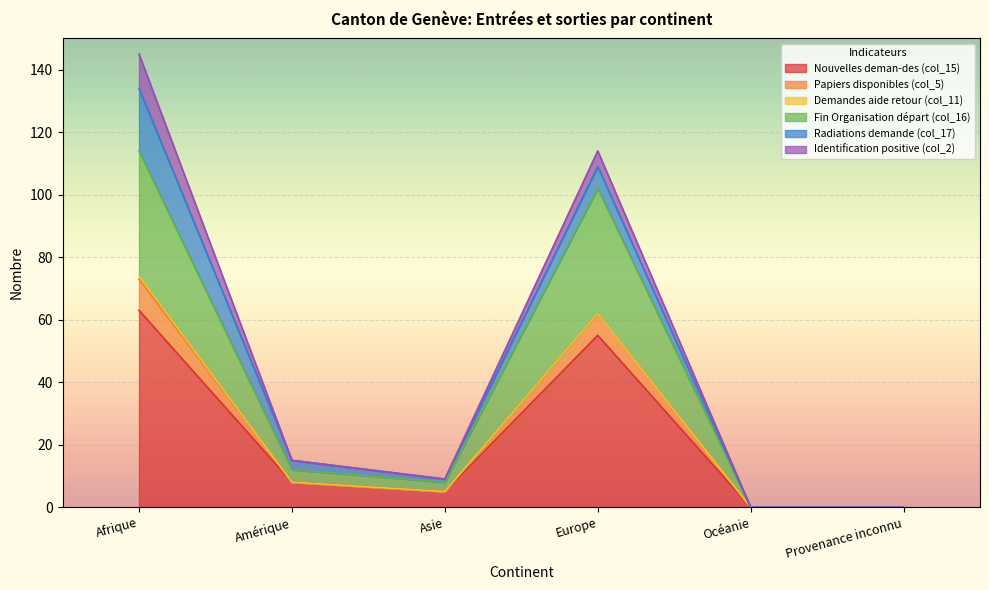

True or false: Nouvelles deman-des (col_15) and Papiers disponibles (col_5) intersect in this chart.

False